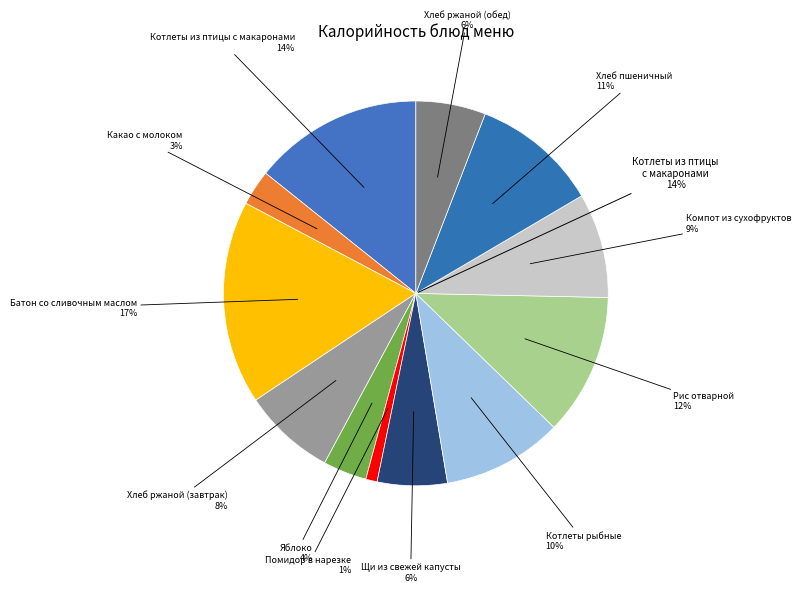

To the nearest percent, what is the average slice percentage?

8%